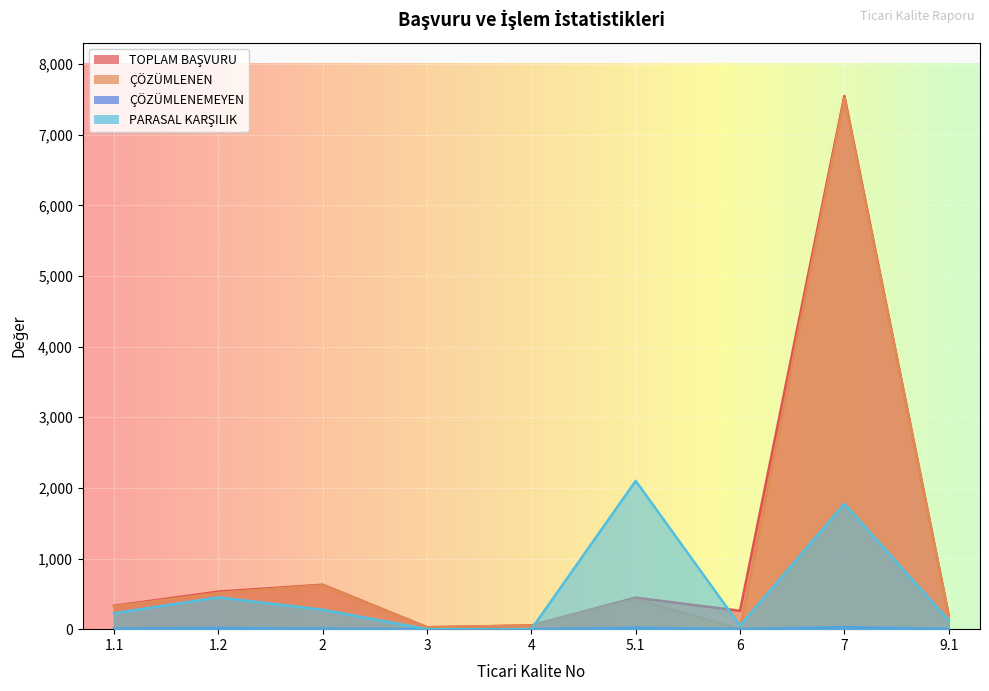

At which label does ÇÖZÜMLENEMEYEN first exceed 7?

1.1